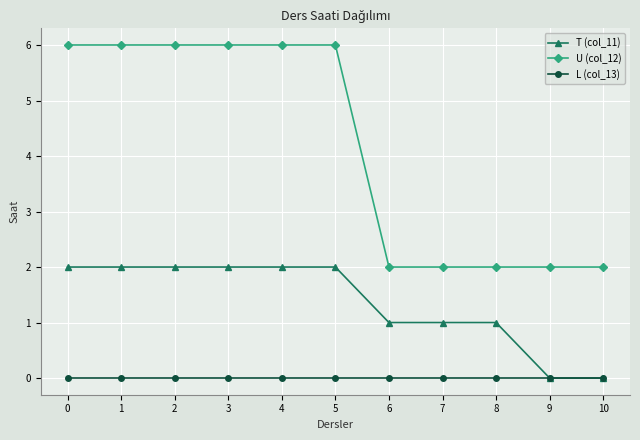

At 2, list the series in order from smallest to largest.

L (col_13), T (col_11), U (col_12)